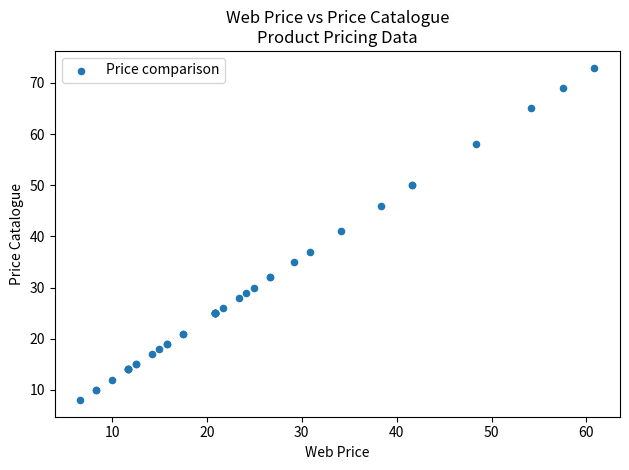

What Y value in the scatter plot is closest to 40?

41